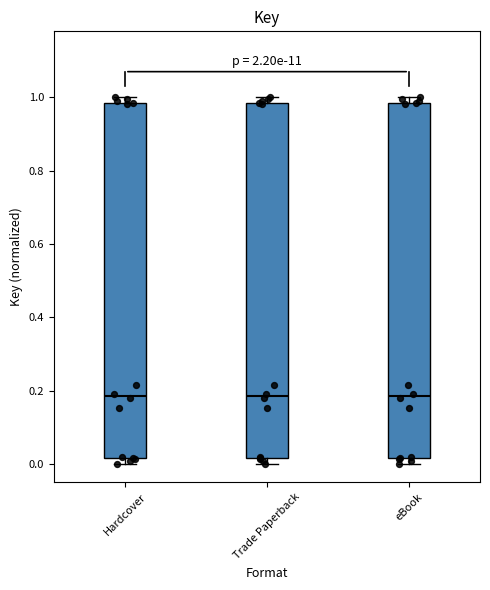

Where does the median line of the box for eBook sit on the y-axis? The values are not printed on the chart, so give them approximately, as read against the axis.

0.18